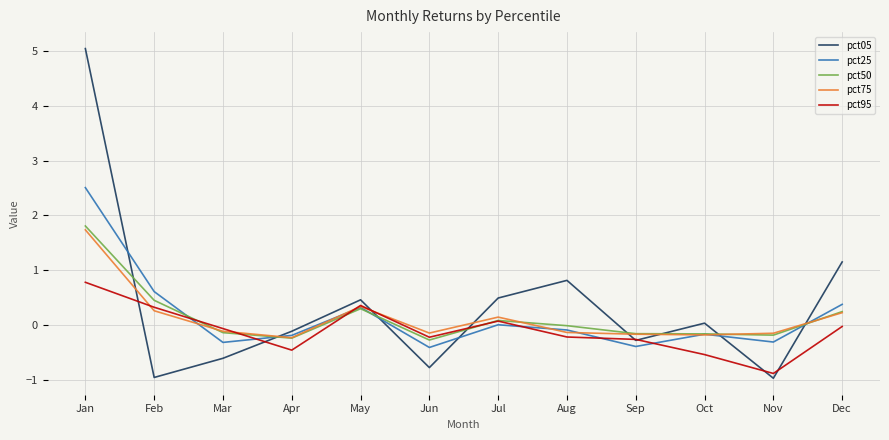

True or false: pct25 and pct50 intersect in this chart.

True